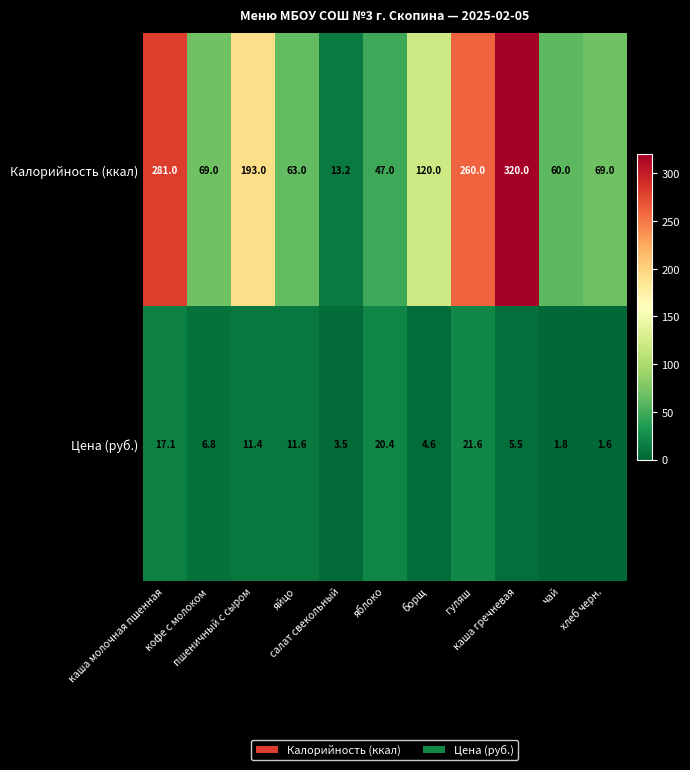

What is the maximum value for Цена (руб.)?

21.6